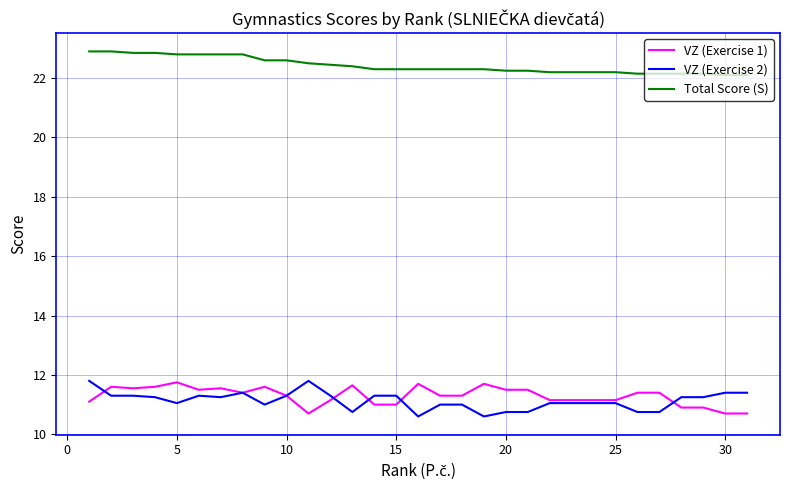

True or false: Total Score (S) and VZ (Exercise 2) cross at least once.

False